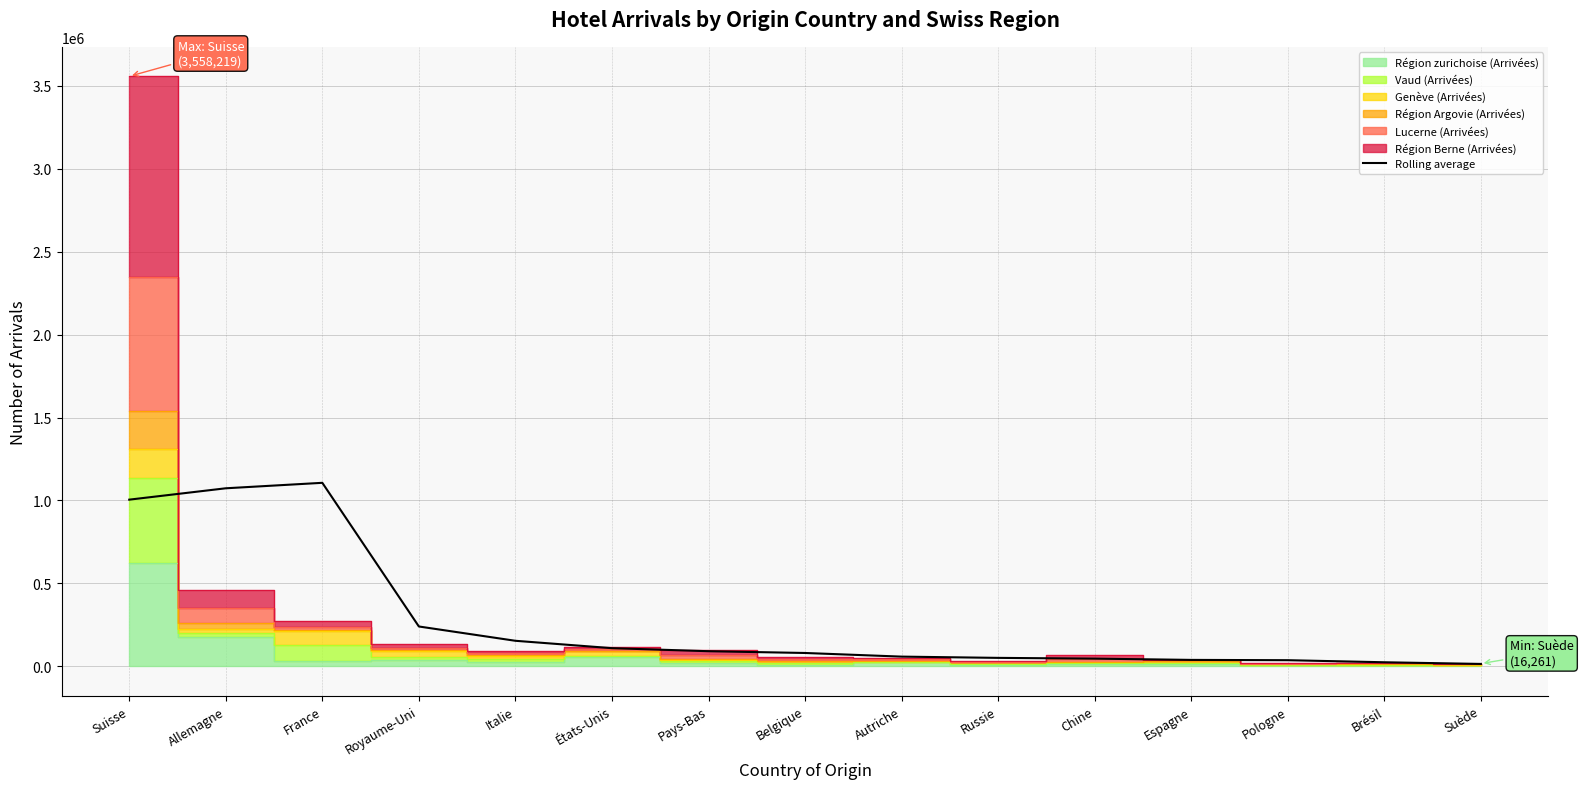

What value does the Rolling average series have at Suisse?

1004997.8